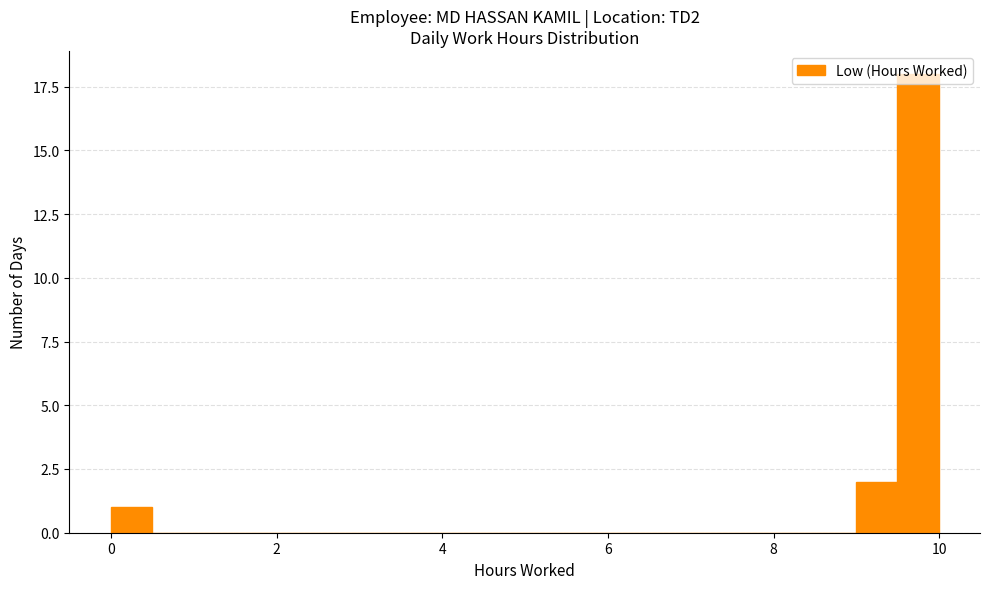

Around what value on the x-axis is the tallest bar? Give the approximate position of its centre, as read against the axis.

9.8